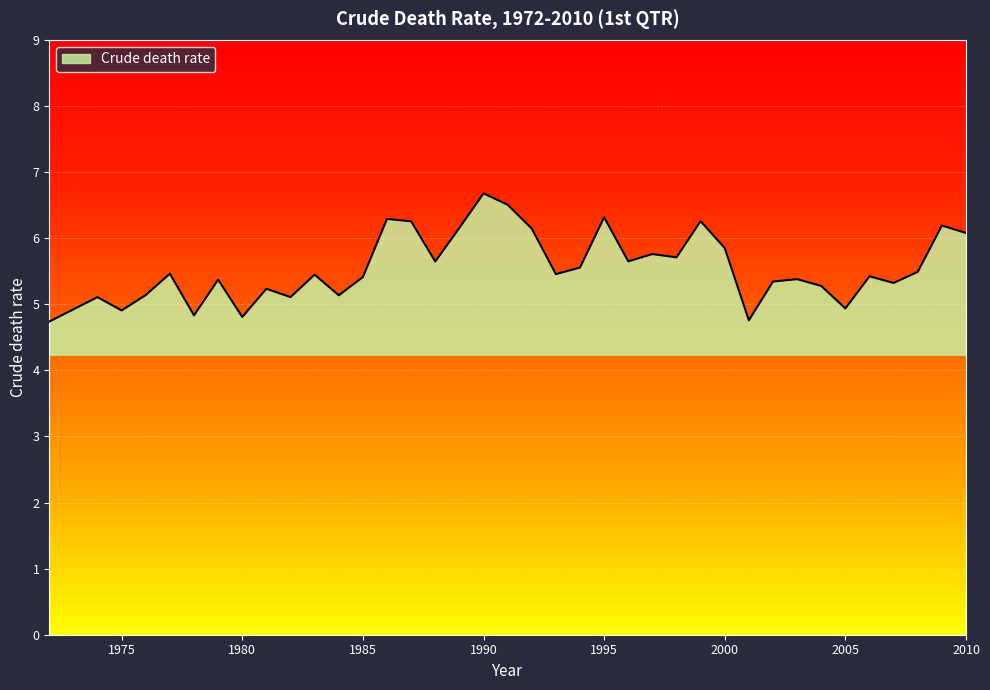

What is the difference between the maximum and minimum values?

1.9